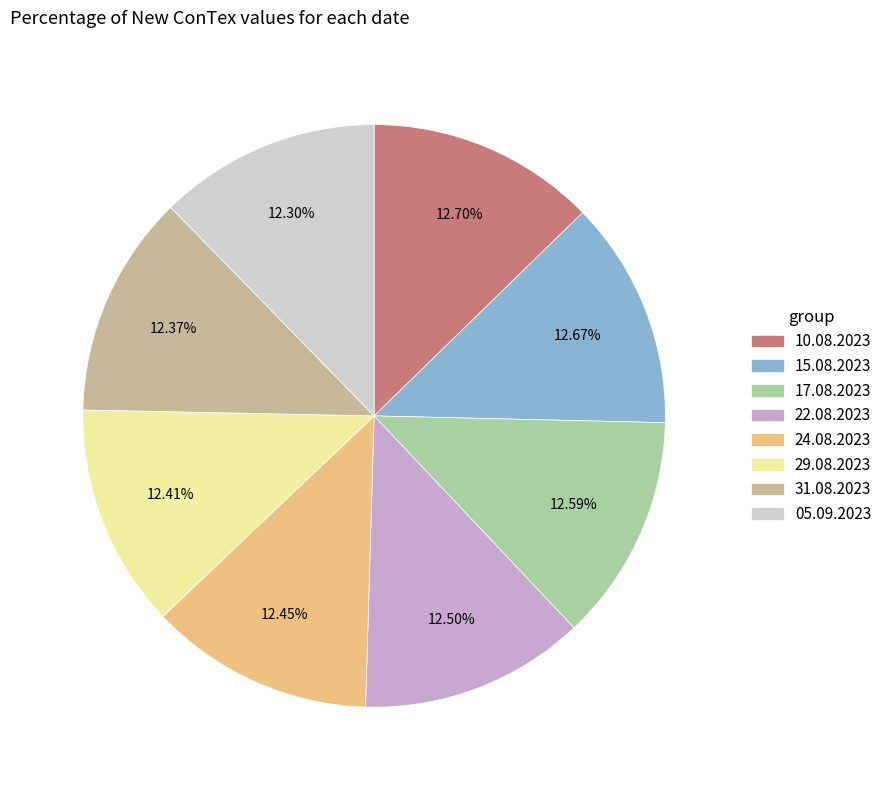

Does 17.08.2023 account for over 50% of the chart?

No